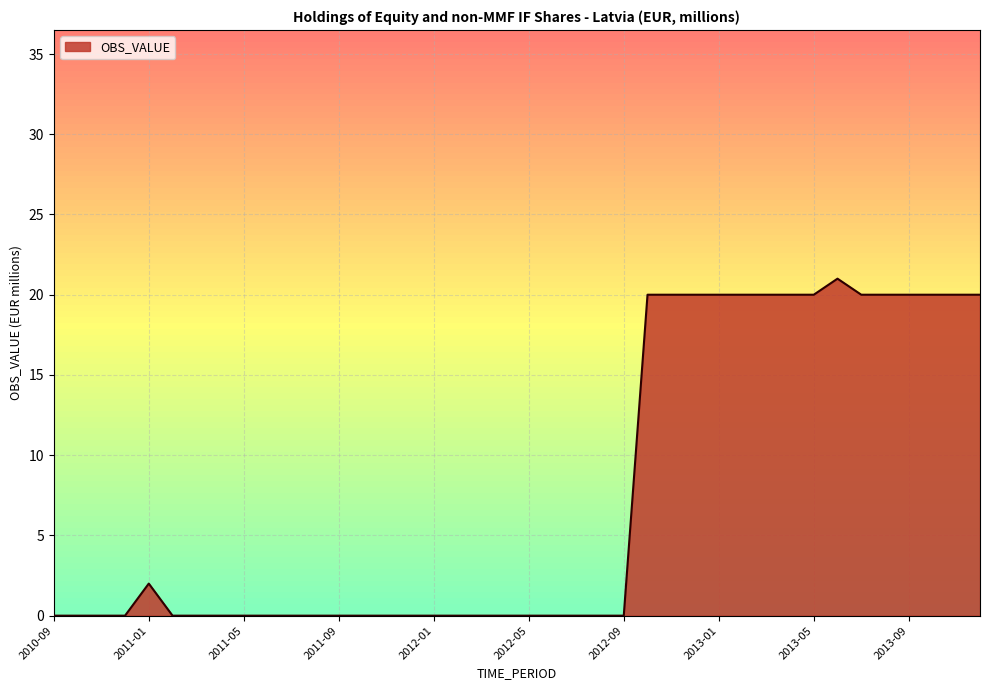

What is the maximum value shown in the chart?

21